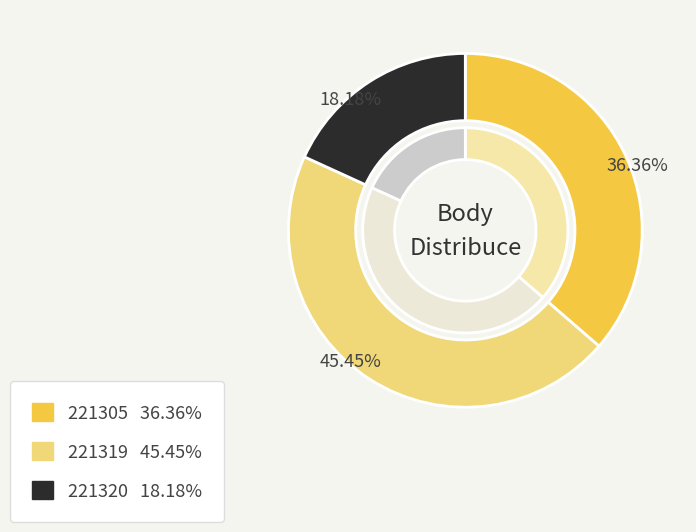

How much of the chart is everything except 221319?

54.5%